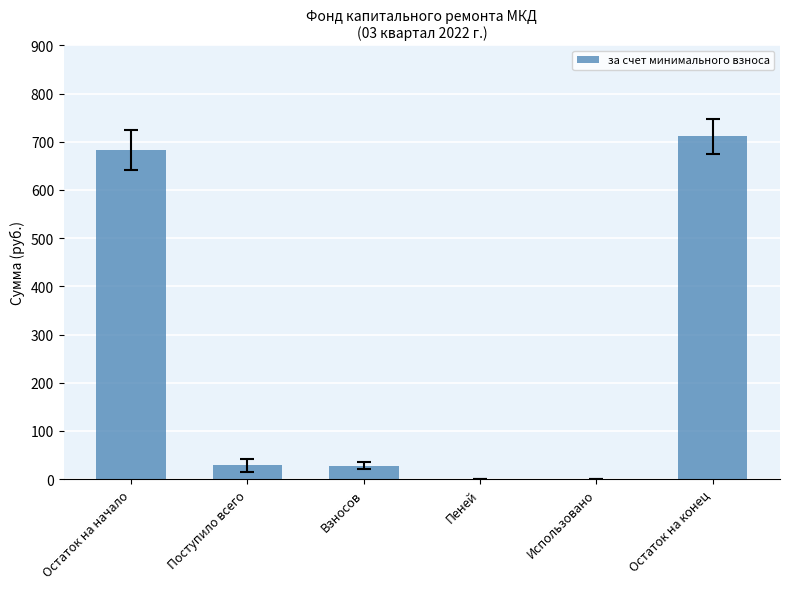

What is the change in value from Остаток на начало to Поступило всего?

-654.5